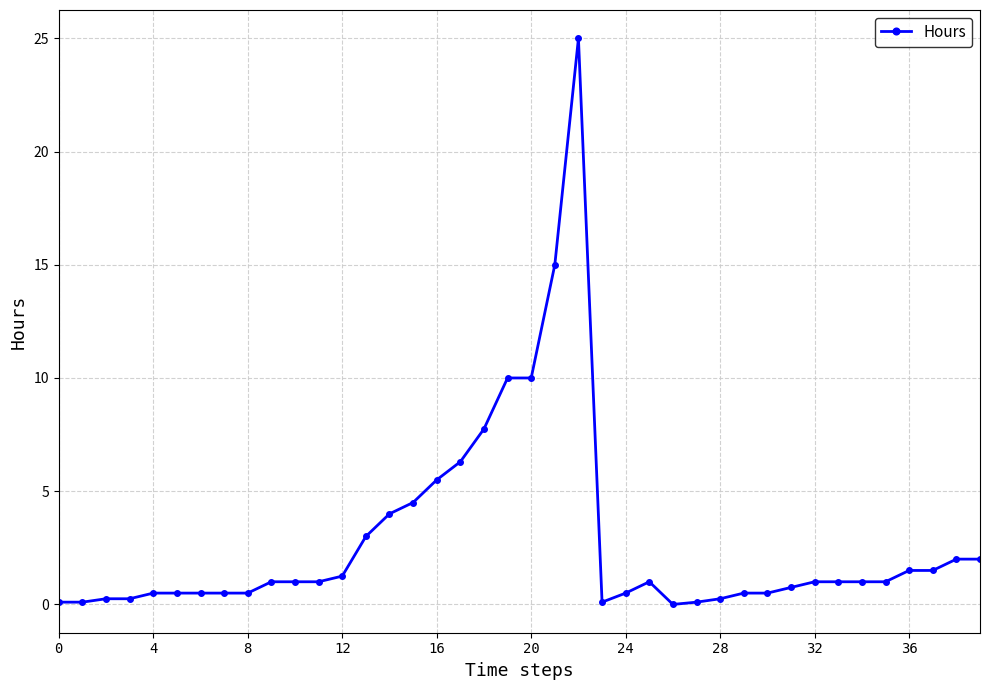

What is the value of the 23rd point from the left?

25.0